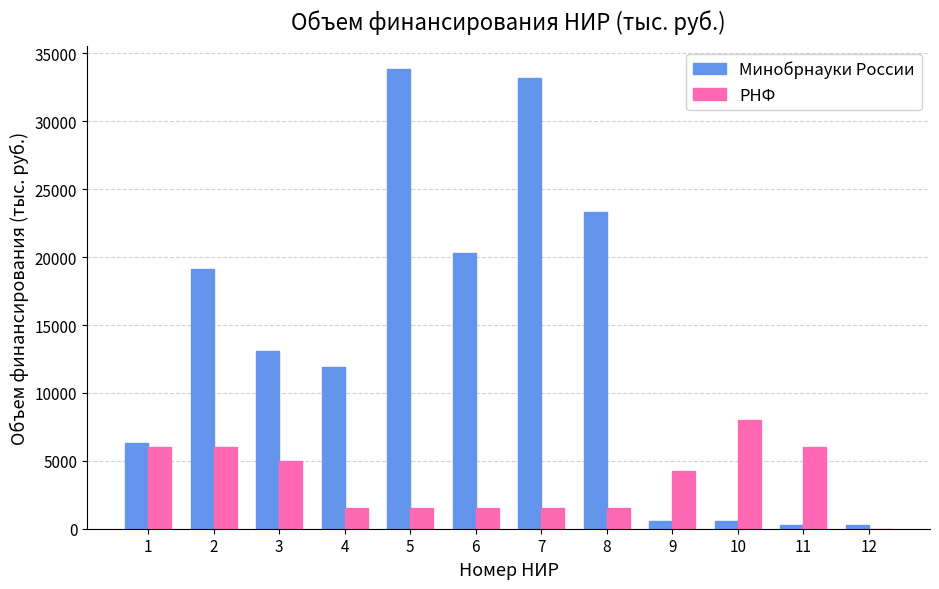

True or false: РНФ has a value of 1500.0 at 4.

True